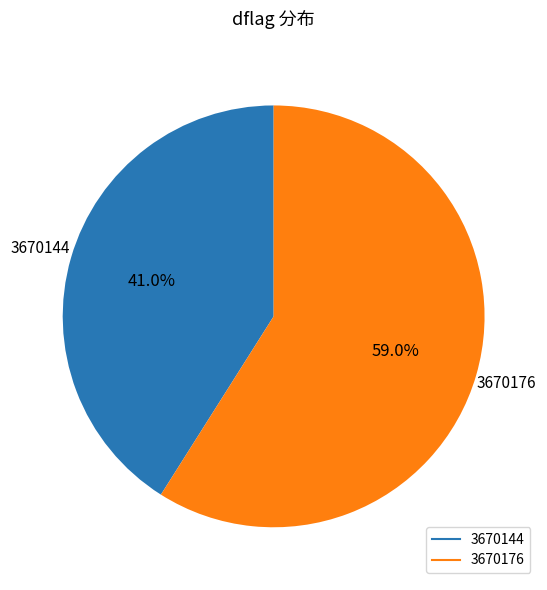

Is it true that 3670144 is 27% of the pie?

False